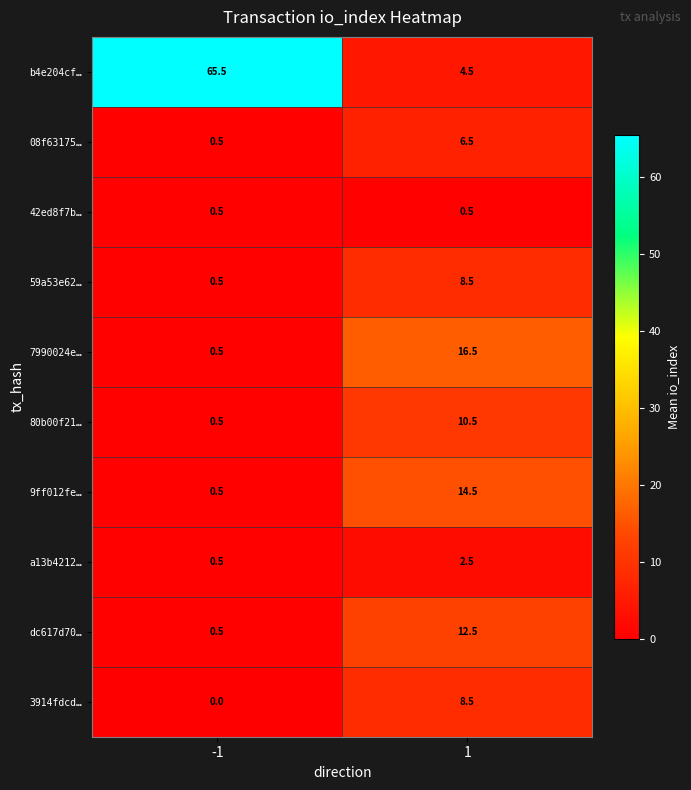

What is the difference between the maximum and minimum values in the dc617d70… series?

12.0